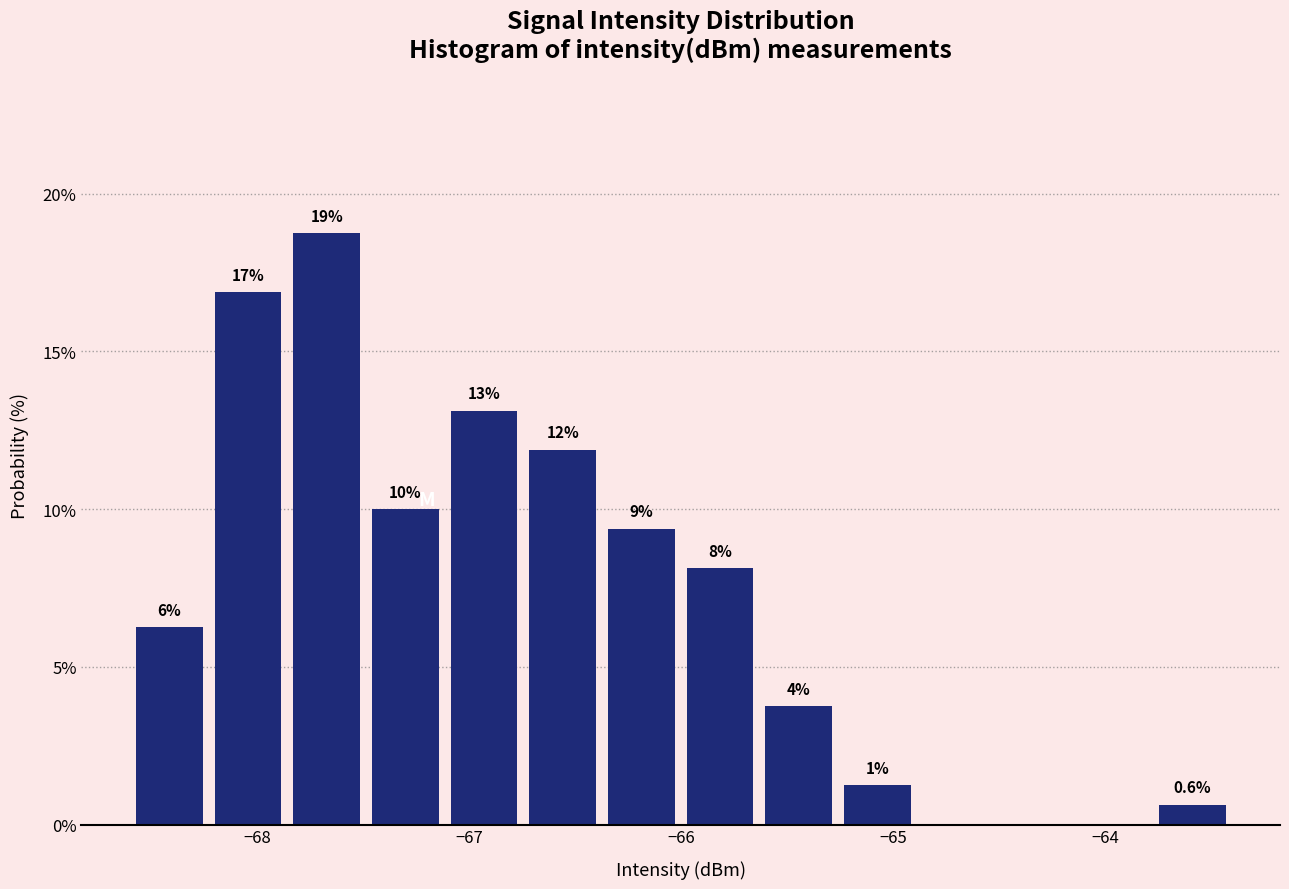

Around what value on the x-axis is the tallest bar? Give the approximate position of its centre, as read against the axis.

-67.7